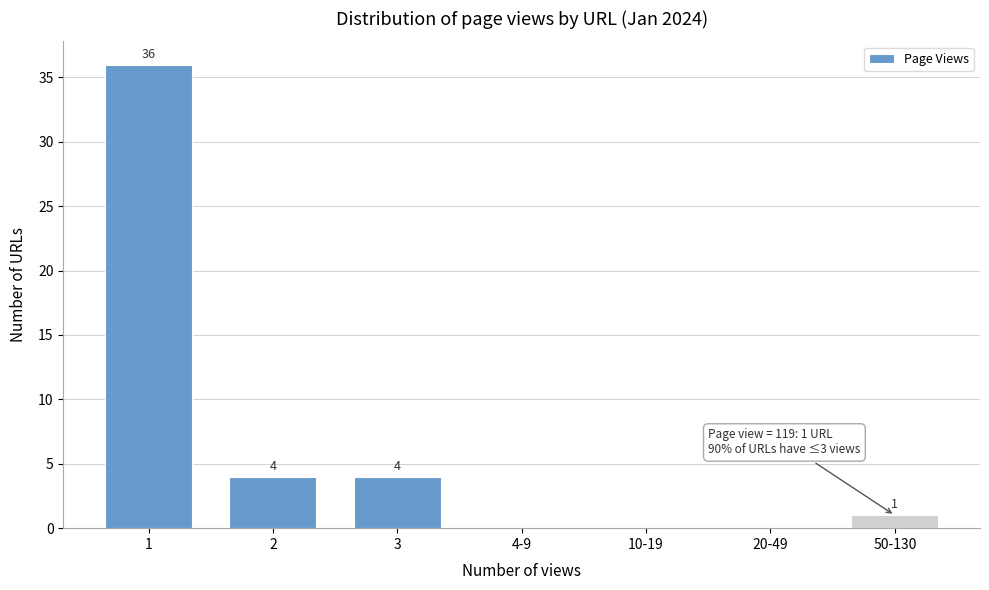

Reading left to right, what are all the values shown in this chart?

1=36	2=4	3=4	4-9=0	10-19=0	20-49=0	50-130=1